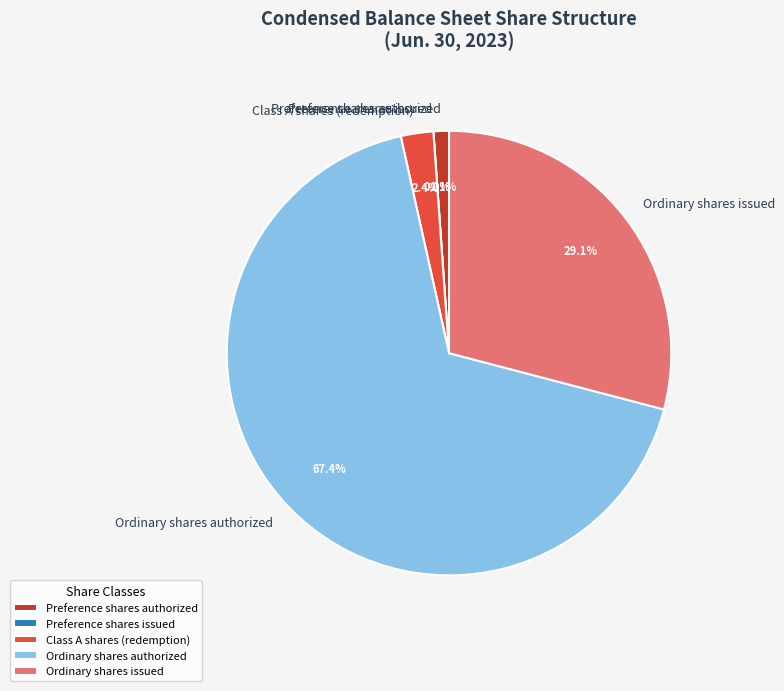

Does any single category account for the majority?

Yes